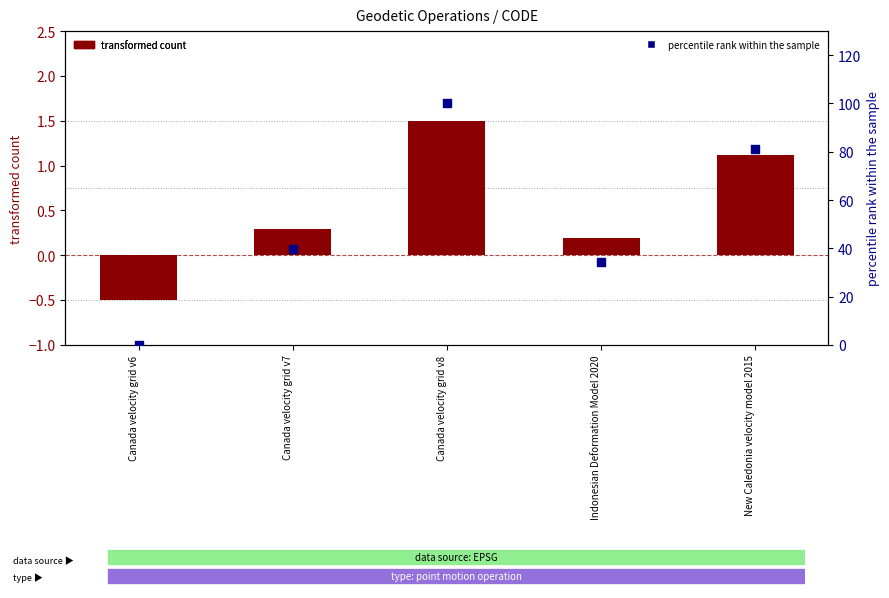

Is the value of transformed count at Canada velocity grid v6 greater than the value of percentile rank within the sample at Indonesian Deformation Model 2020?

No